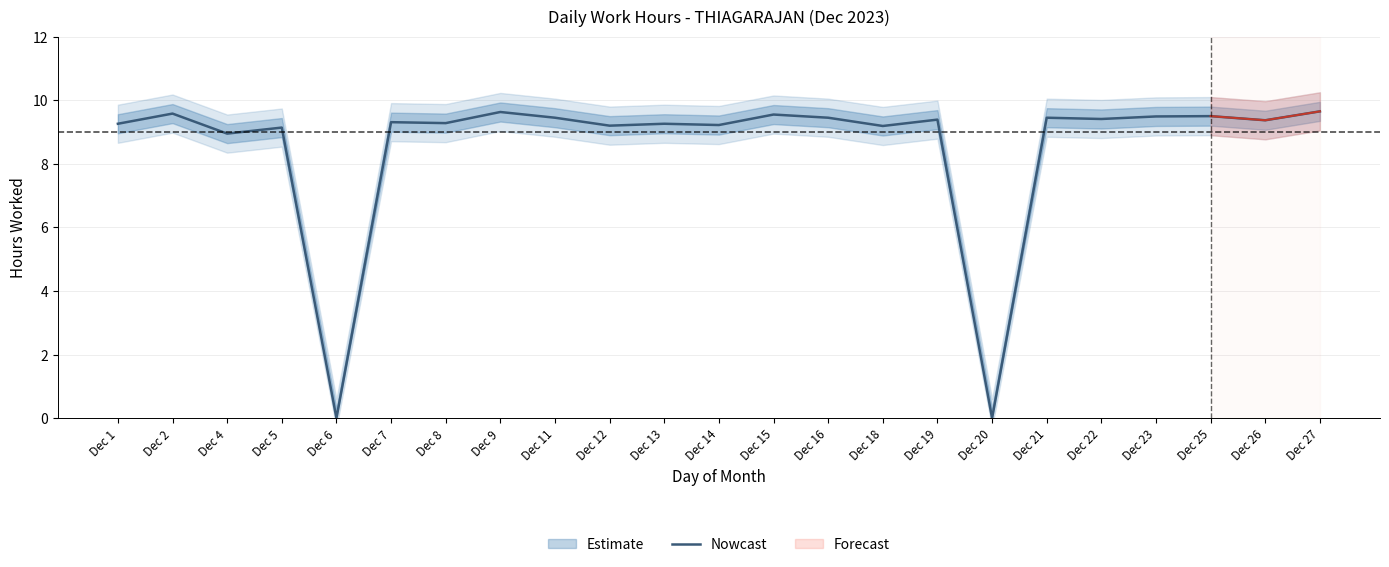

True or false: the data shows 9.4 at Dec 21.

True